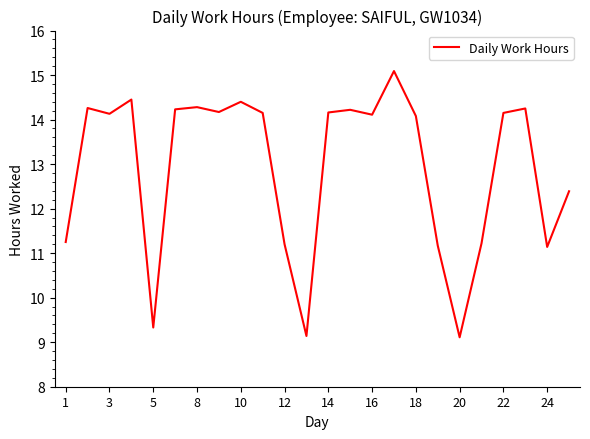

What is the maximum value shown in the chart?

15.1